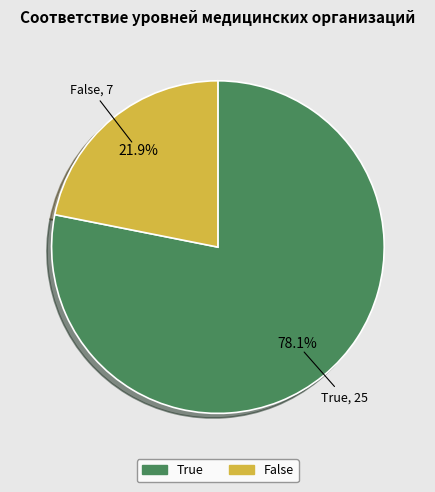

To the nearest percent, what is the combined percentage of False and True?

100%